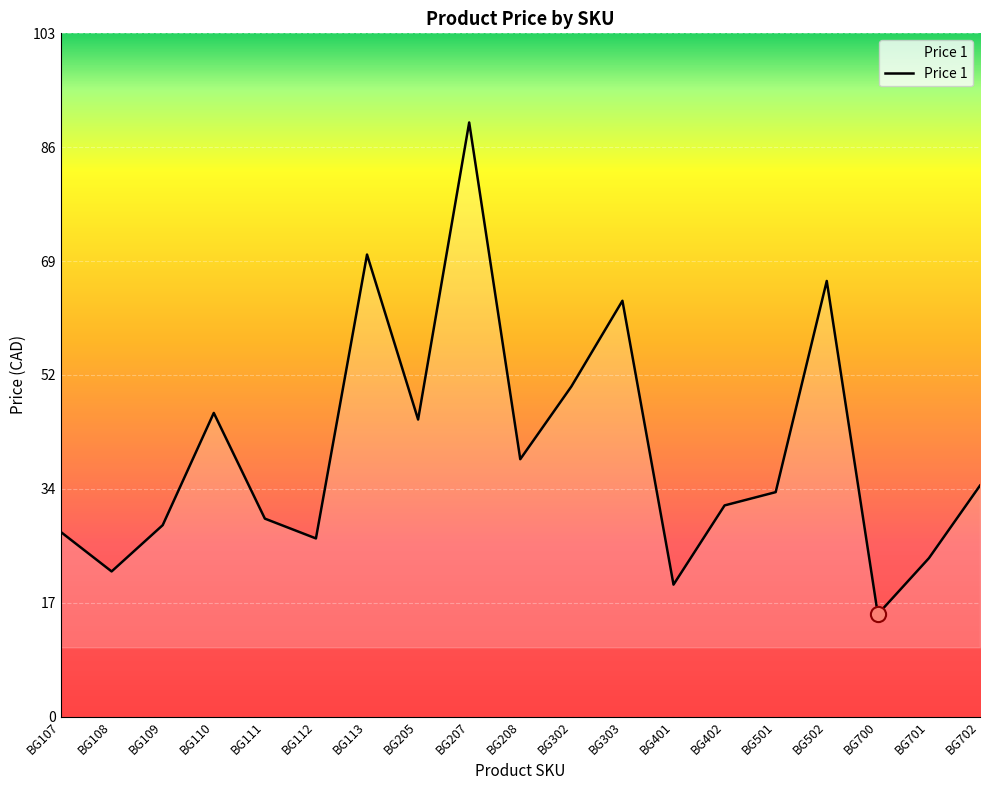

What is the change in value from BG111 to BG302?

+20.0